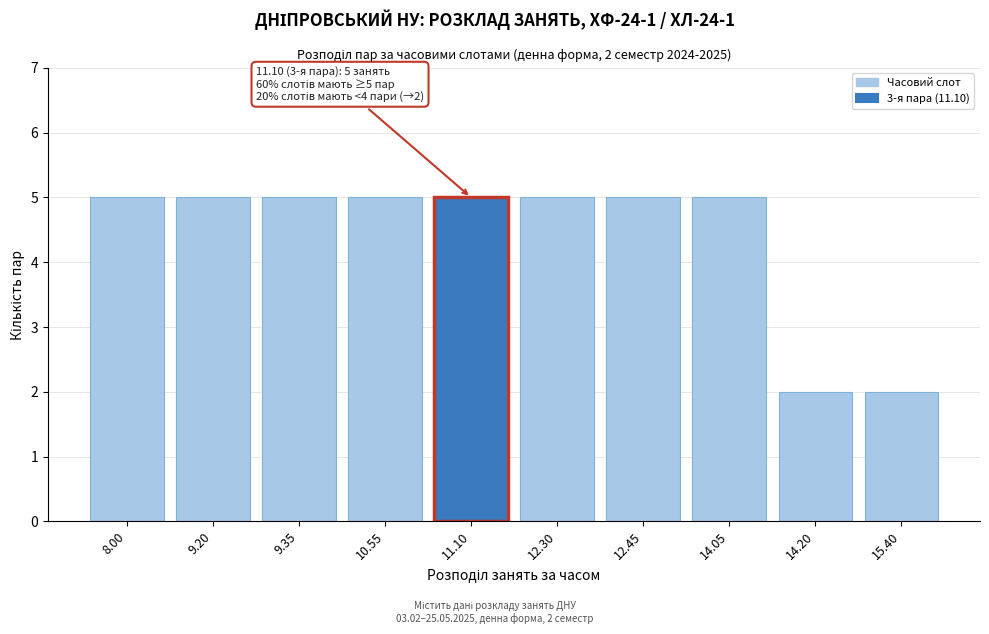

Reading right to left, list all the values displayed in this chart.

15.40=2	14.20=2	14.05=5	12.45=5	12.30=5	11.10=5	10.55=5	9.35=5	9.20=5	8.00=5